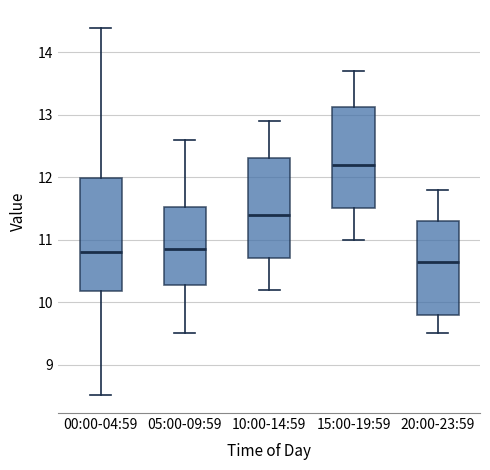

Where is the lower edge of the box for 20:00-23:59 on the y-axis? The values are not printed on the chart, so give them approximately, as read against the axis.

9.8